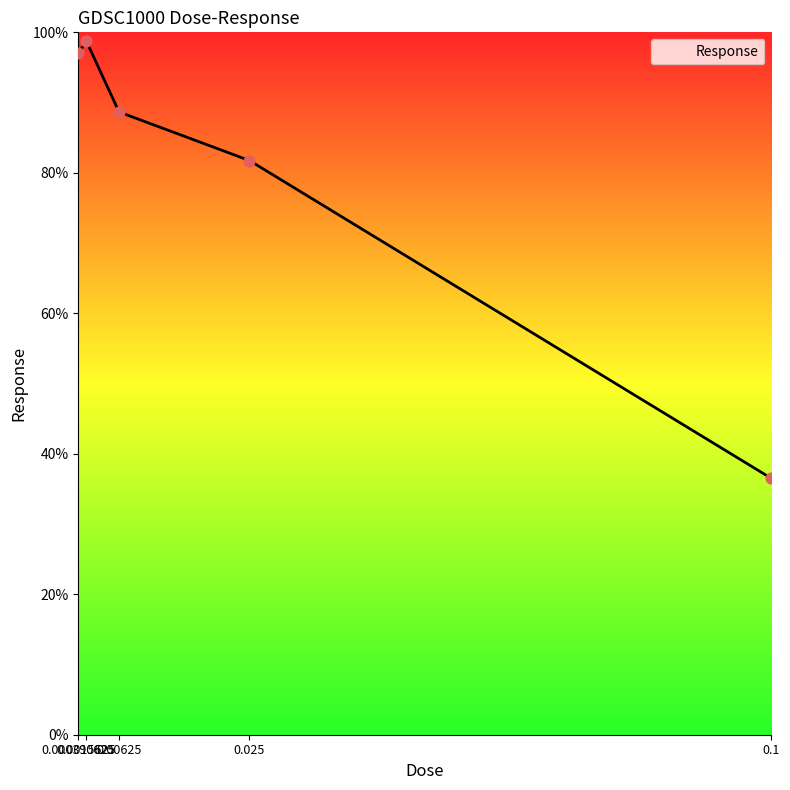

What is the change in value from 0.0015625 to 0.1?

-62.2